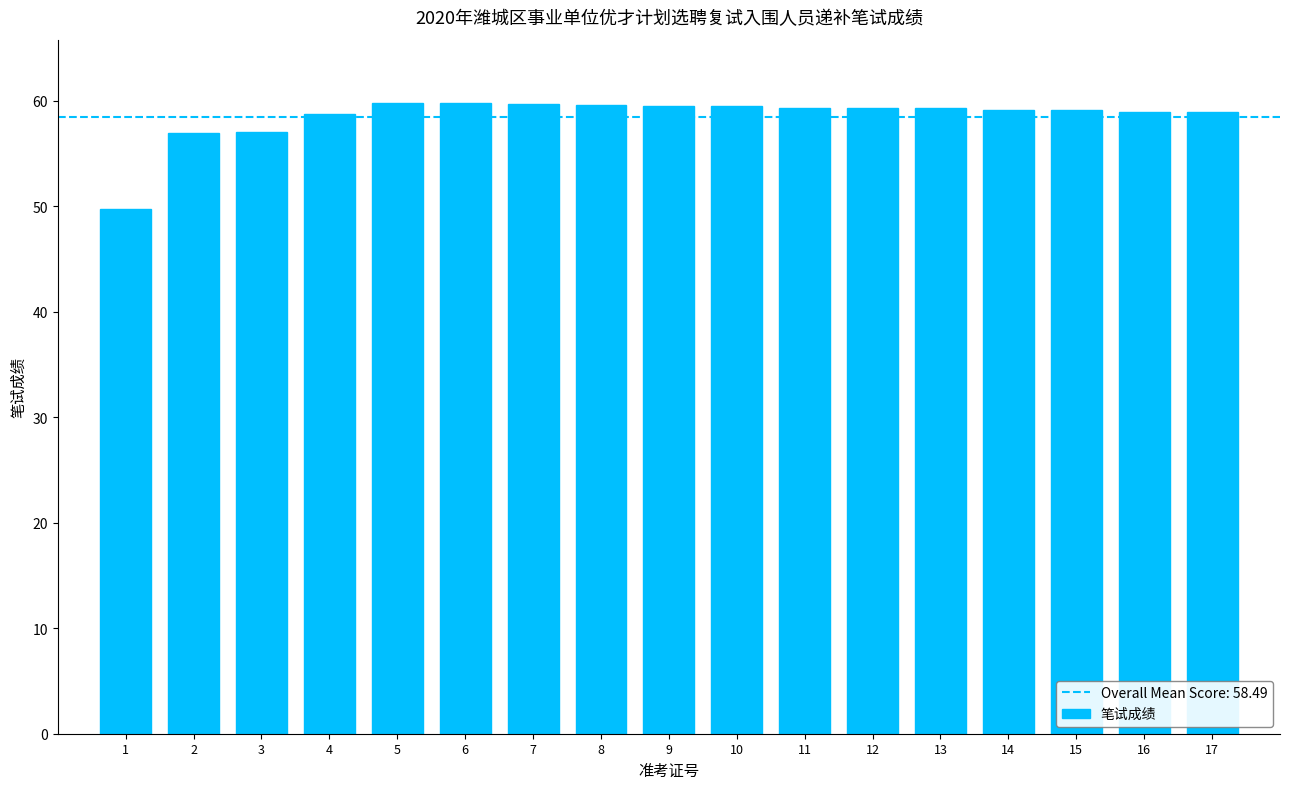

What is the ratio of the value at 9 to the value at 17?

1.0